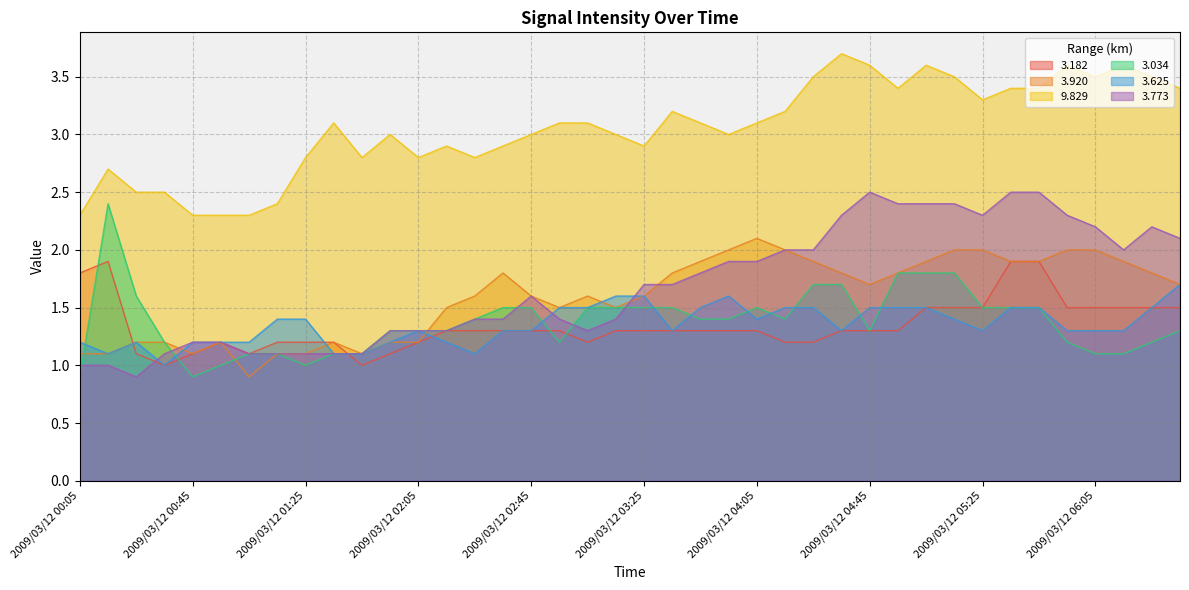

What position from the right is 2009/03/12 03:05?

22